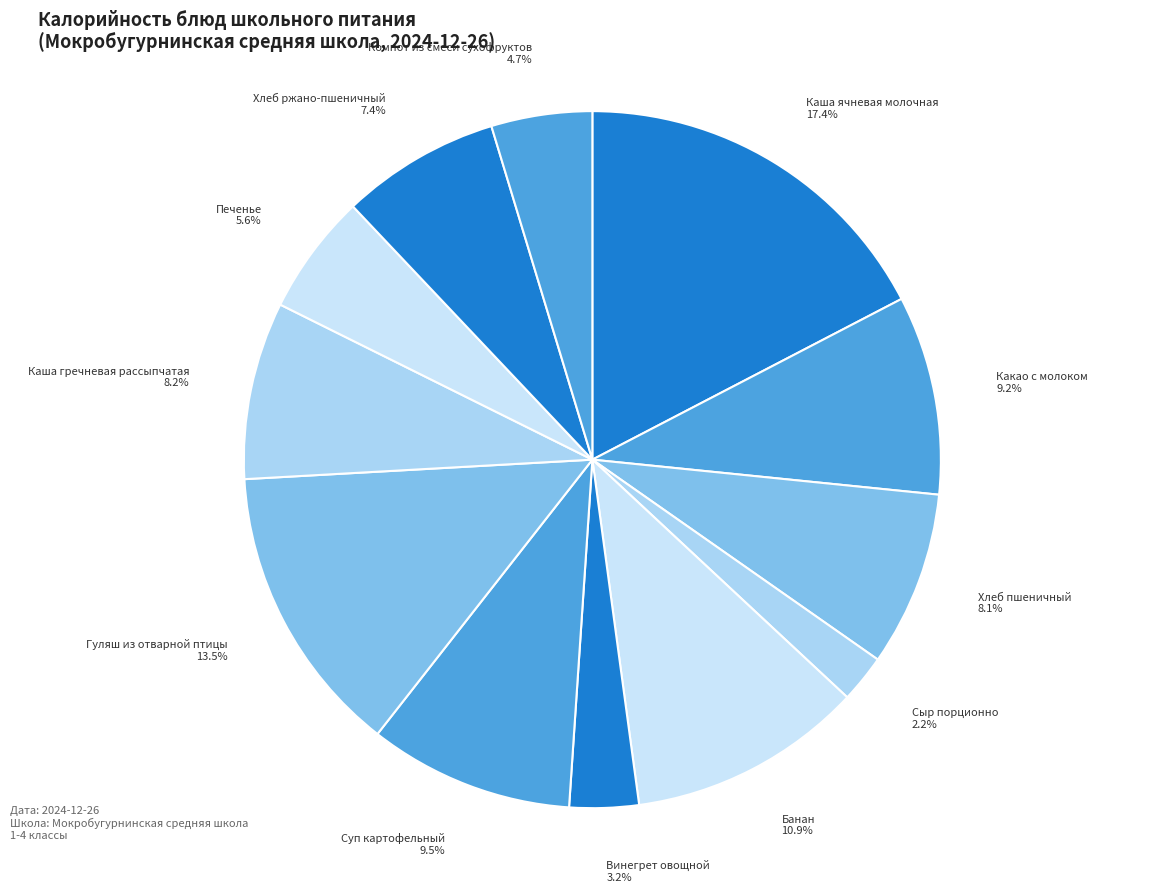

To the nearest percent, what is the average slice percentage?

8%